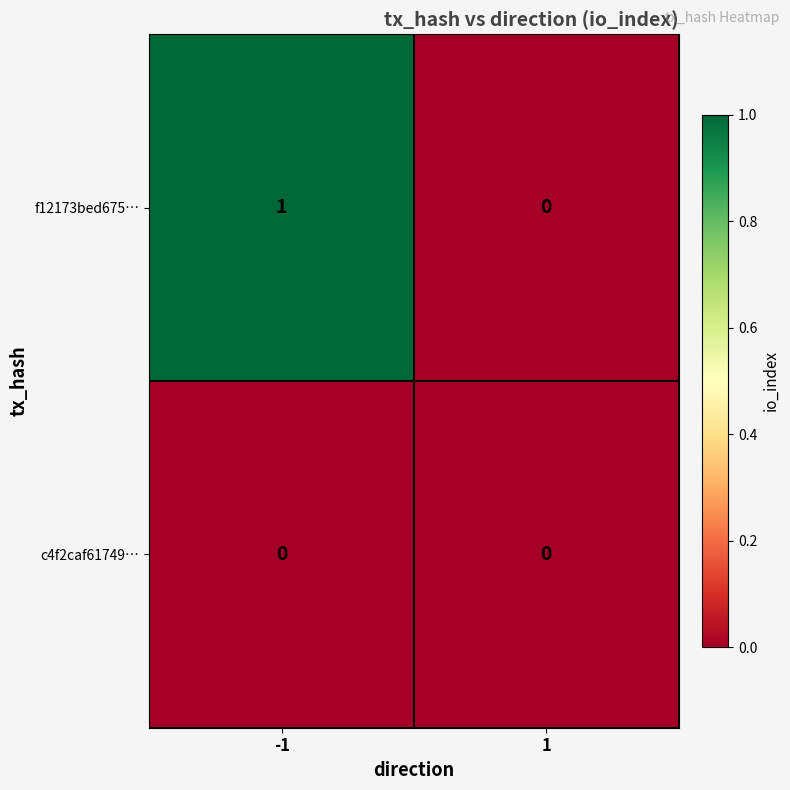

Which series has the largest total across all categories?

f12173bed675…